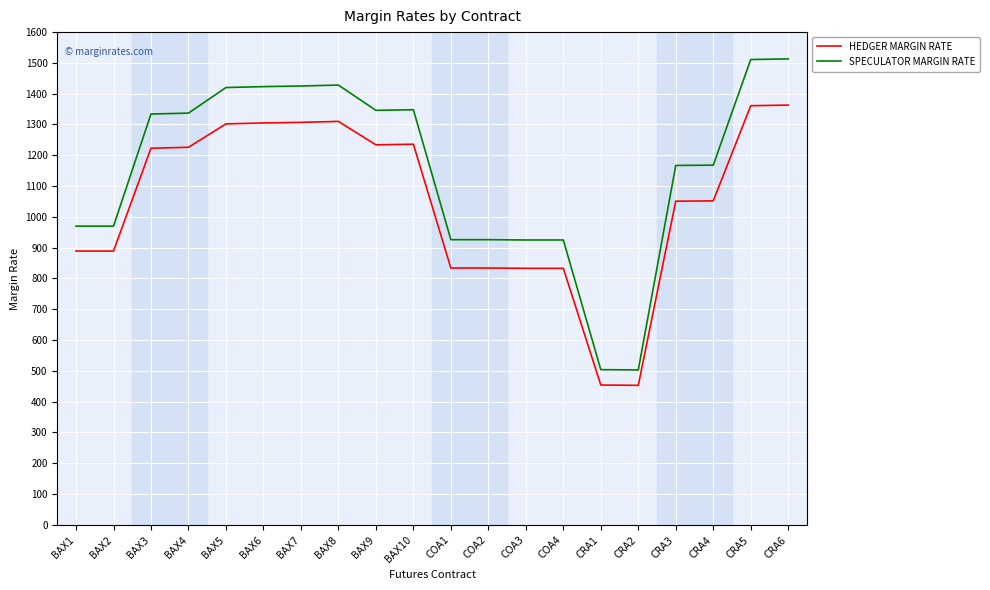

Which series changed the most between COA4 and CRA4?

SPECULATOR MARGIN RATE